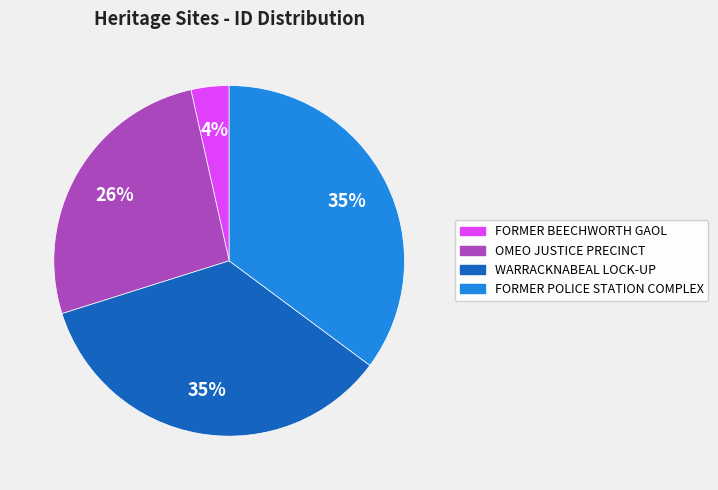

True or false: FORMER POLICE STATION COMPLEX accounts for 46% of the total.

False